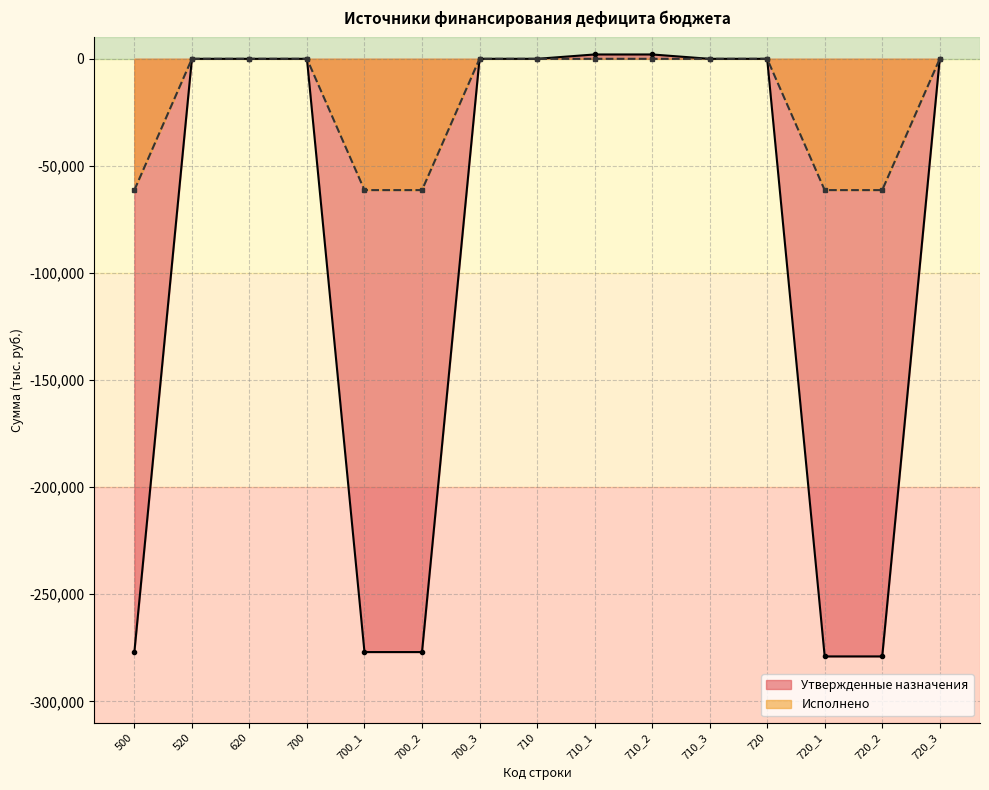

List the series in order of their overall mean, highest first.

Исполнено, Утвержденные назначения